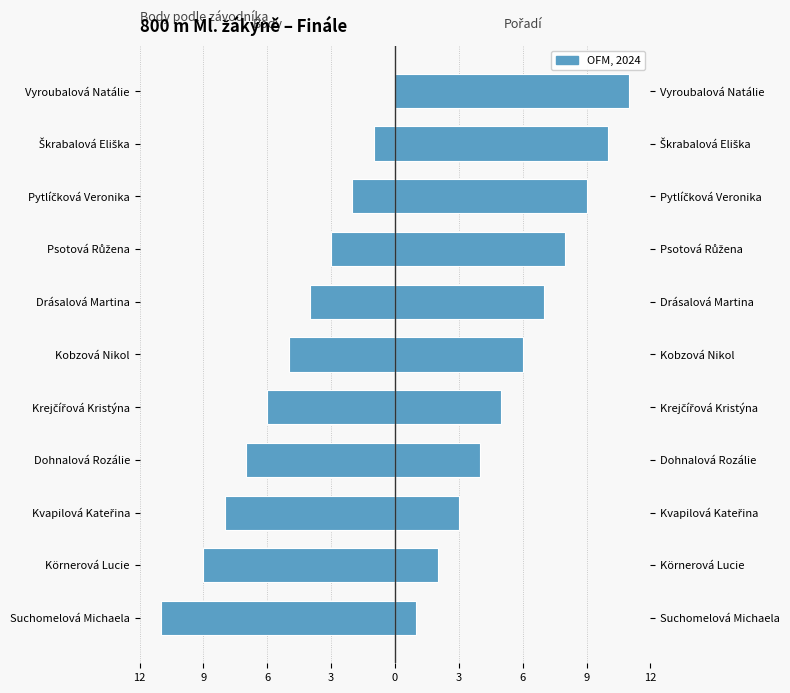

How many data points in Body are less than -5?

5